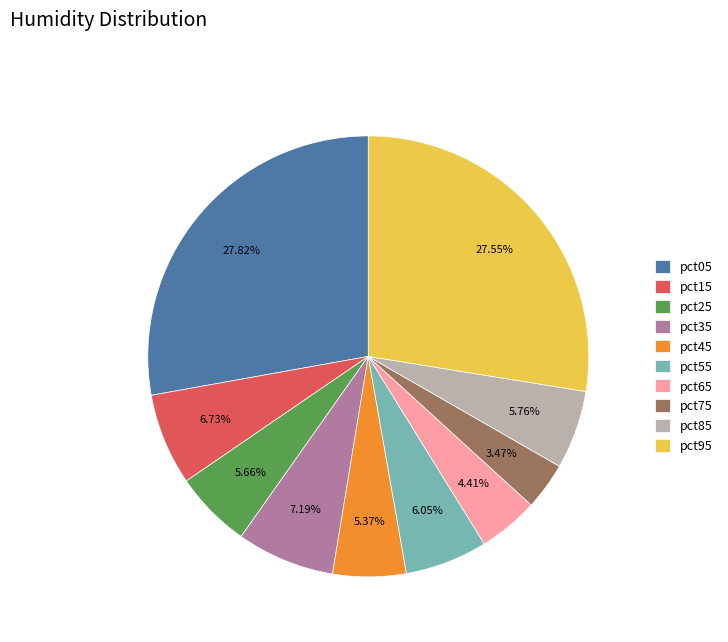

What is the smallest slice in the pie chart?

pct75